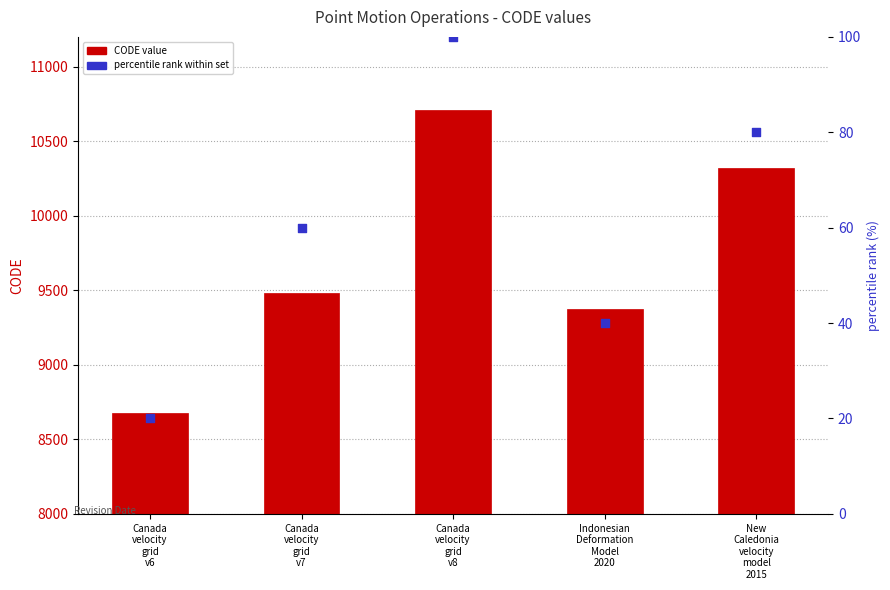

What are all the series names shown in the legend?

CODE value, percentile rank within set